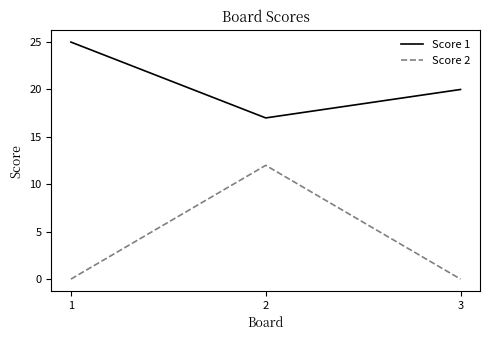

The Score 2 series shows 4 at 1. True or false?

False